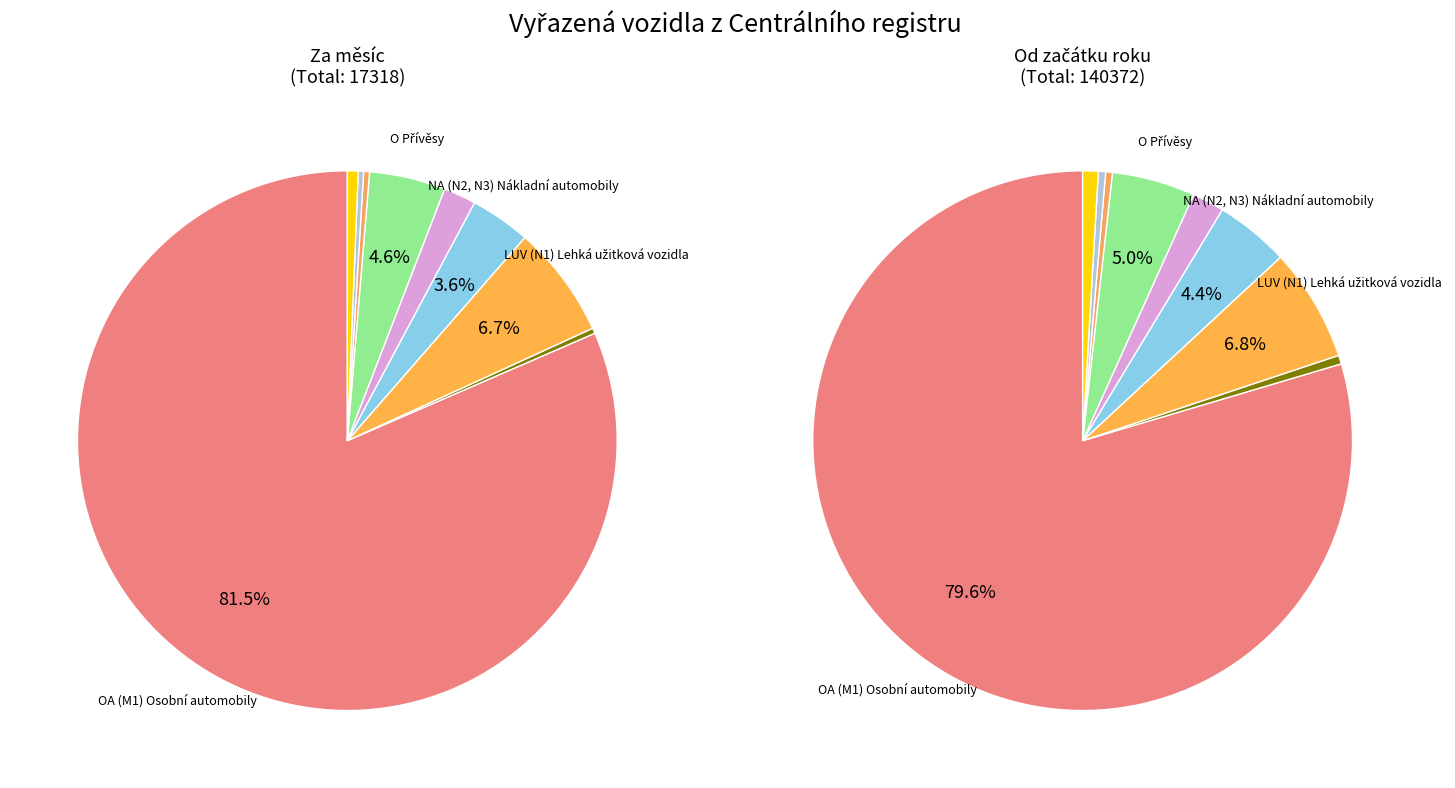

Combined, do LUV (N1) Lehká užitková vozidla and OA (M1) Osobní automobily account for over 50%?

Yes